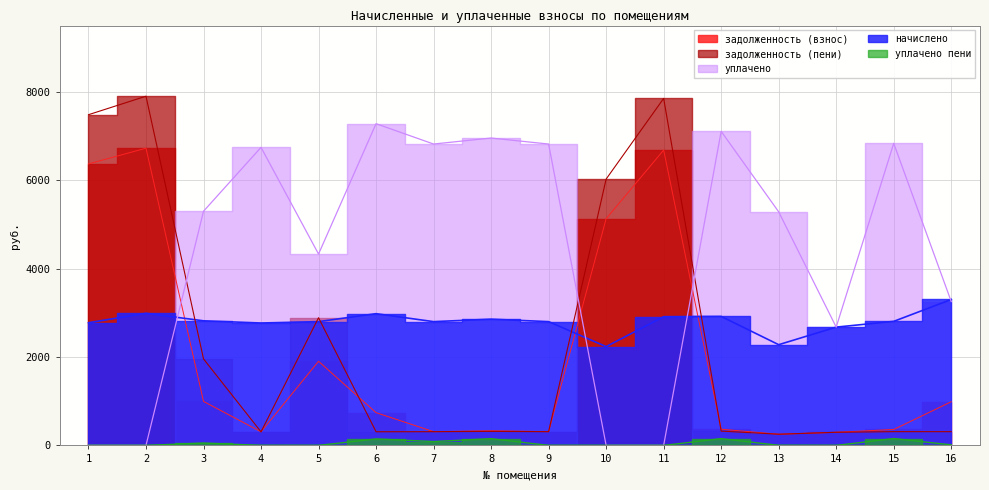

What are all the series names shown in the legend?

задолженность (взнос), начислено, задолженность (пени), уплачено пени, уплачено